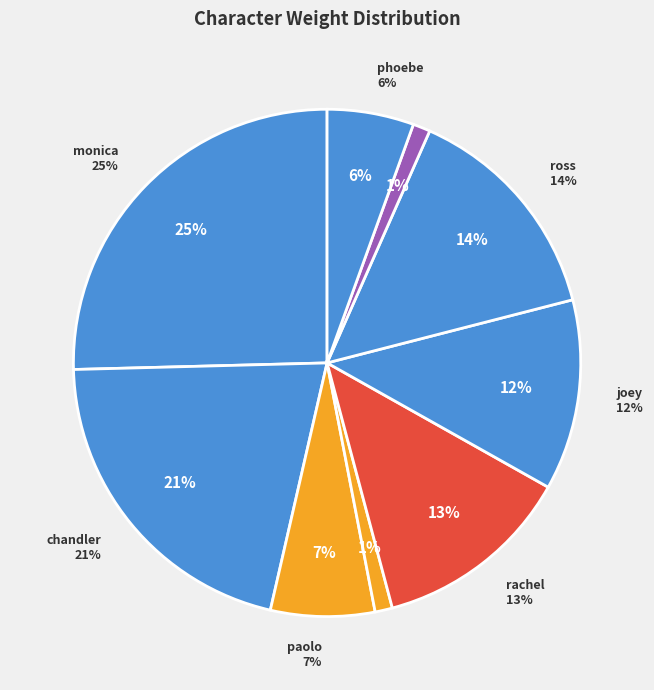

What percentage is NOT represented by monica?

74.6%